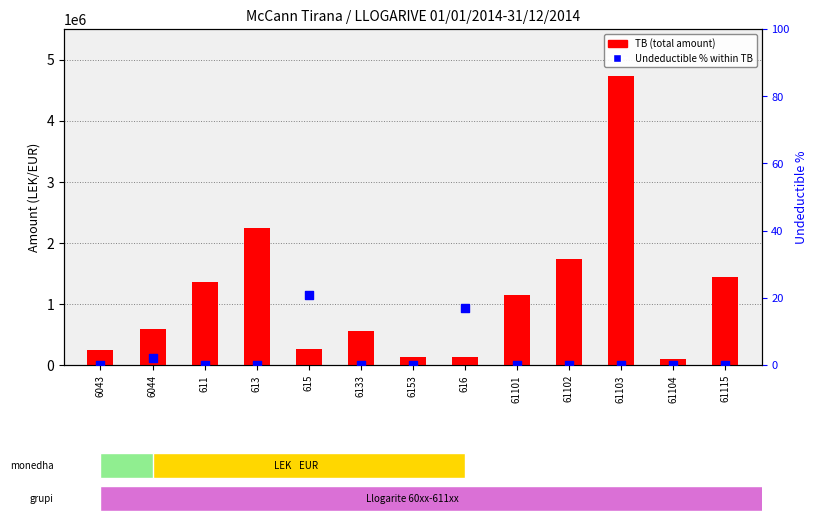

What is the total value across all series at 615?

261183.3